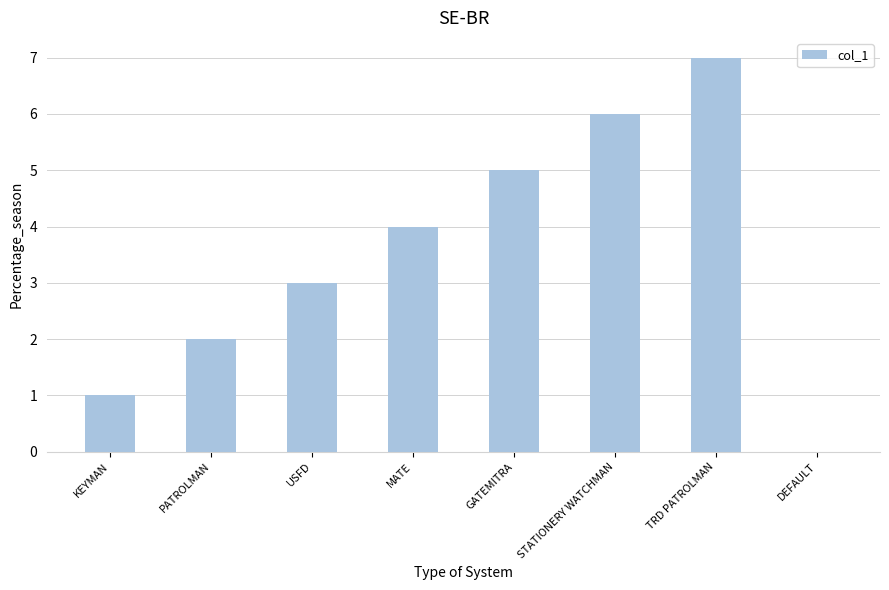

What is the approximate value at MATE?

4